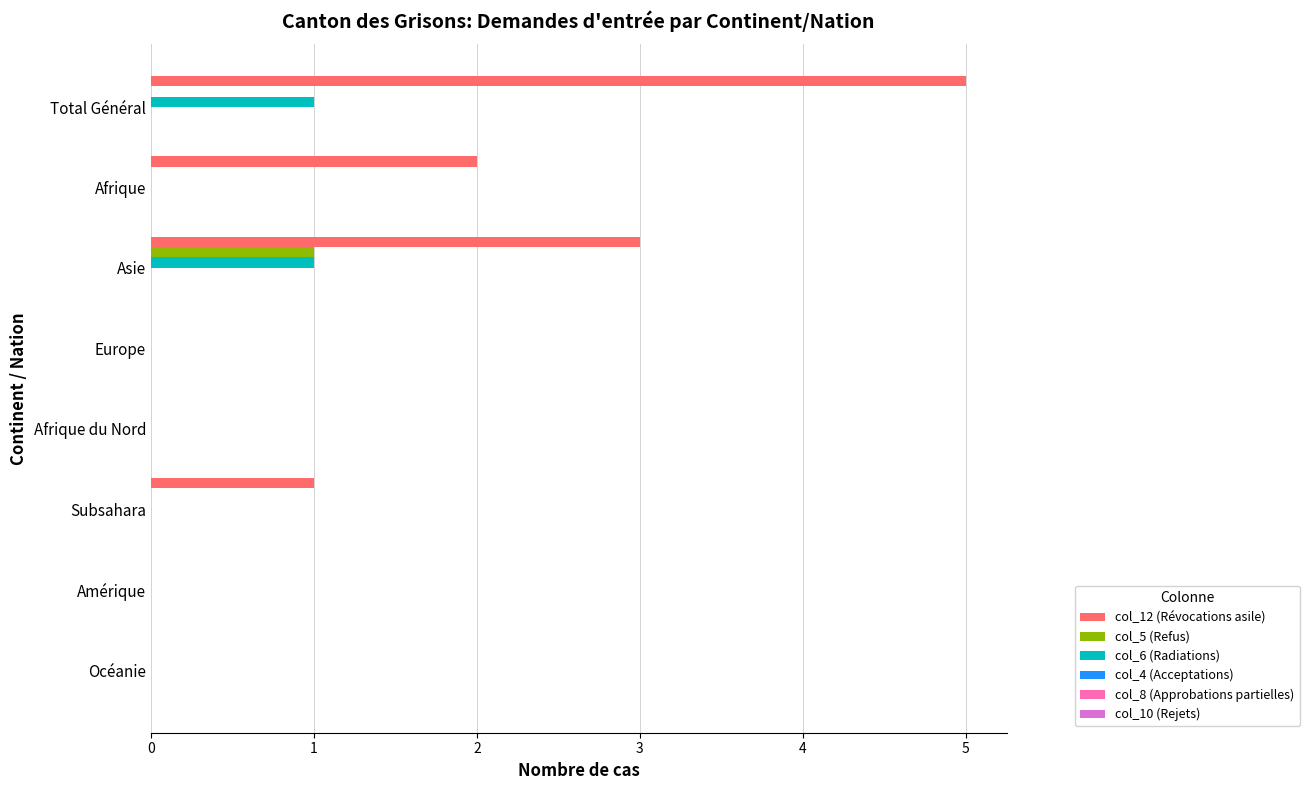

How many series are shown in this chart?

3